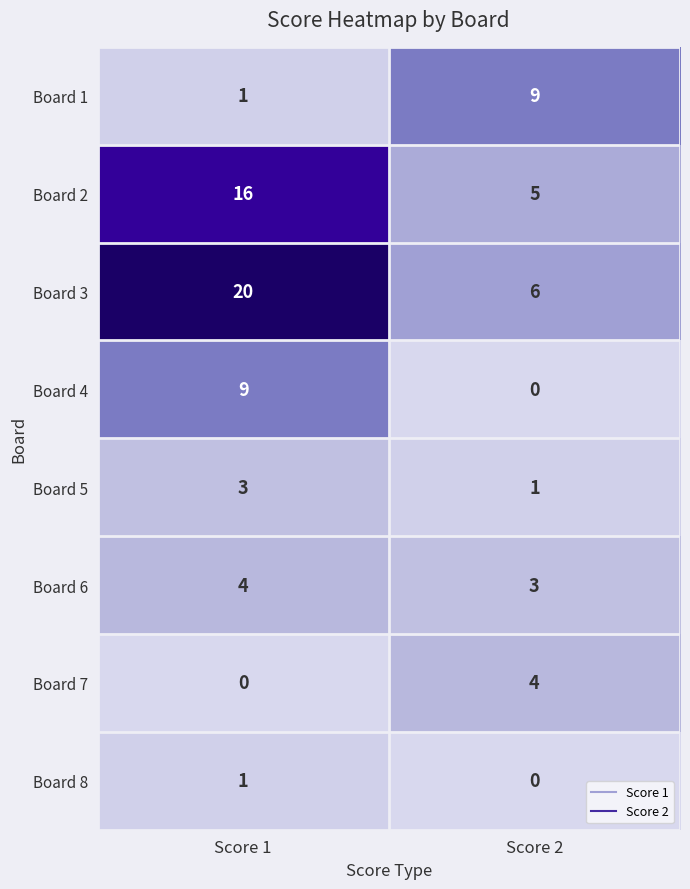

Reading left to right, list all the values displayed in this chart.

Board 1: 1	9
Board 2: 16	5
Board 3: 20	6
Board 4: 9	0
Board 5: 3	1
Board 6: 4	3
Board 7: 0	4
Board 8: 1	0